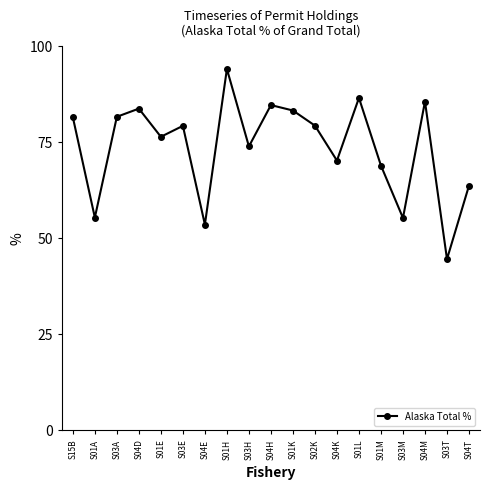

The chart shows a value of 96.9 at S01A. True or false?

False